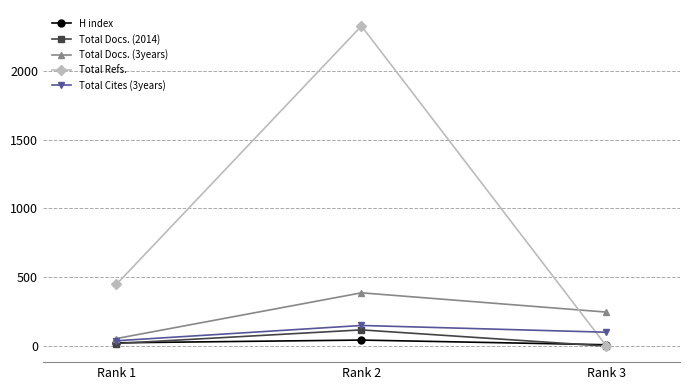

Reading left to right, list all the values displayed in this chart.

H index: 24	44	10
Total Docs. (2014): 19	118	0
Total Docs. (3years): 55	387	247
Total Refs.: 448	2324	0
Total Cites (3years): 39	150	101